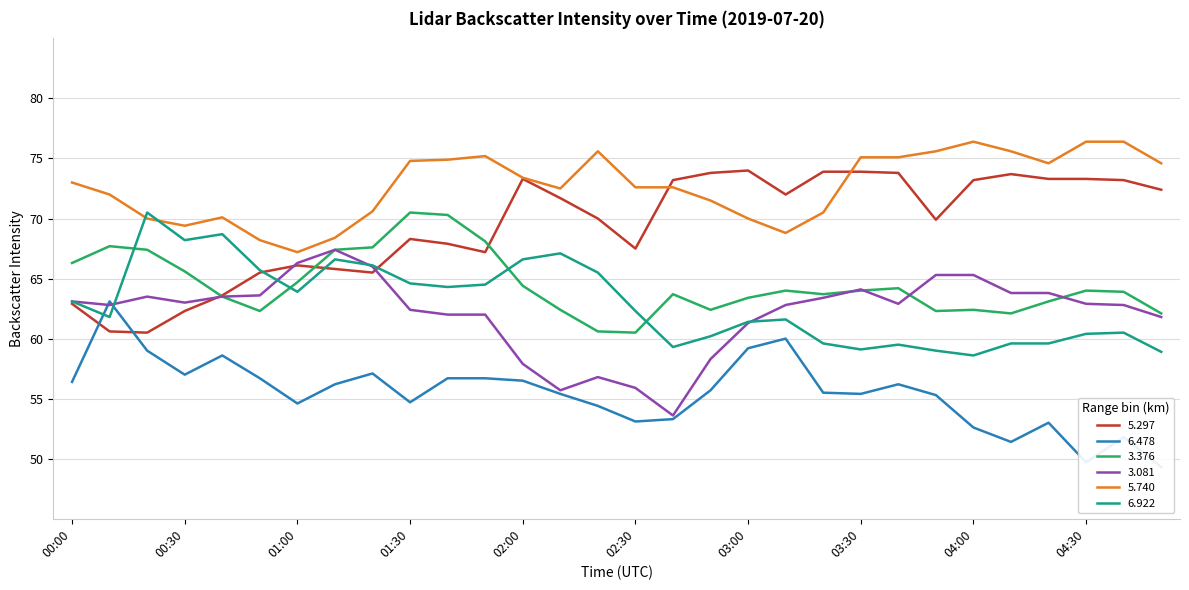

What is the difference between the maximum and minimum values in the   3.376 series?

10.0